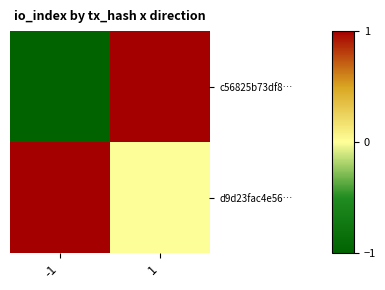

At which category is the sum across all series the highest?

1